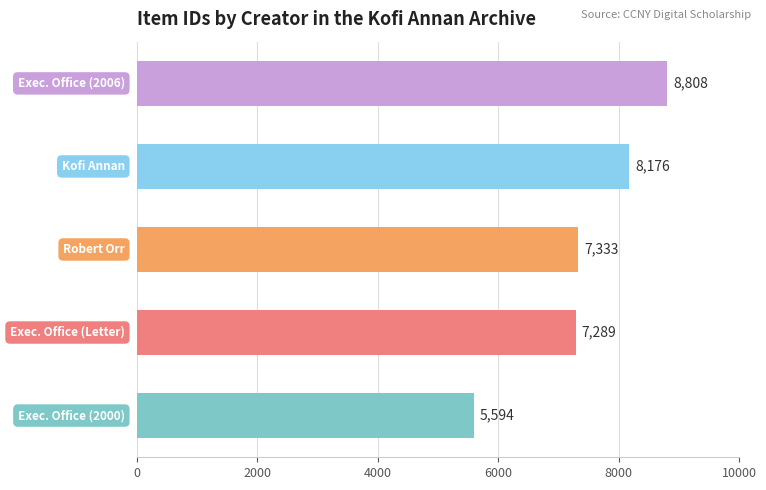

Count the number of data series in this chart.

1